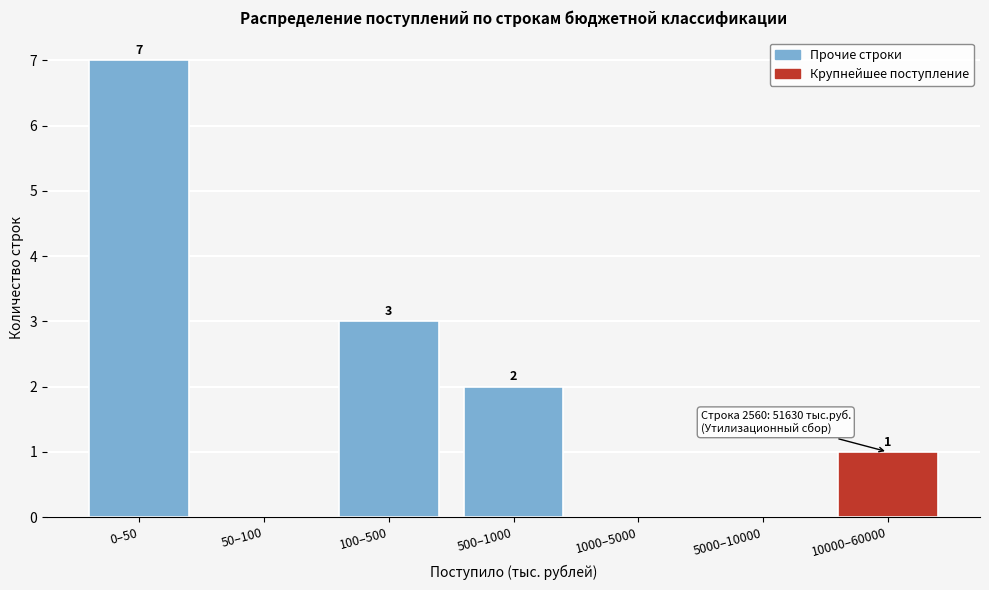

Reading left to right, what are all the values shown in this chart?

0–50=7	50–100=0	100–500=3	500–1000=2	1000–5000=0	5000–10000=0	10000–60000=1